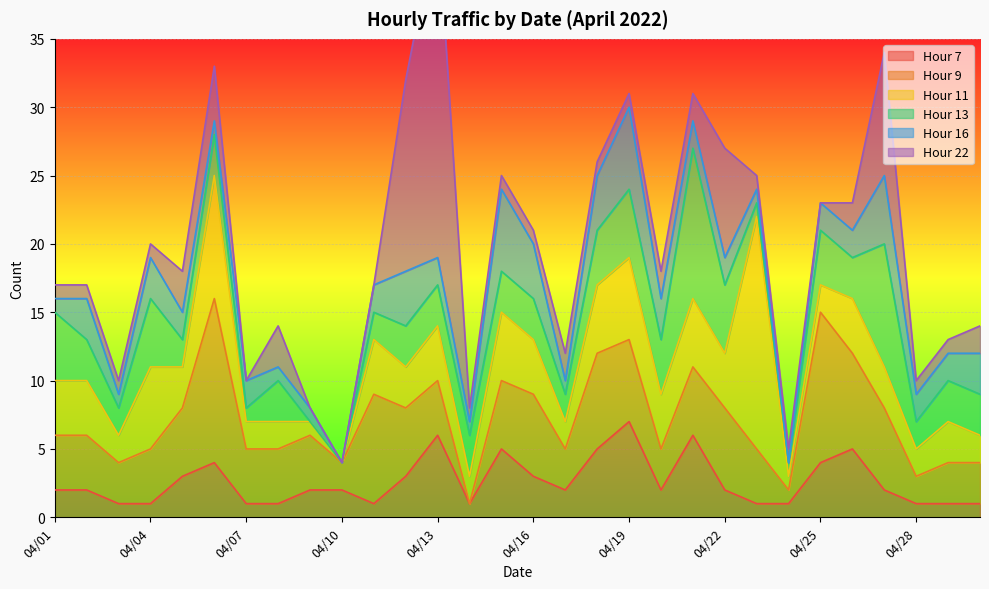

What is the value of the Hour 9 point at the 26th from the left?

7